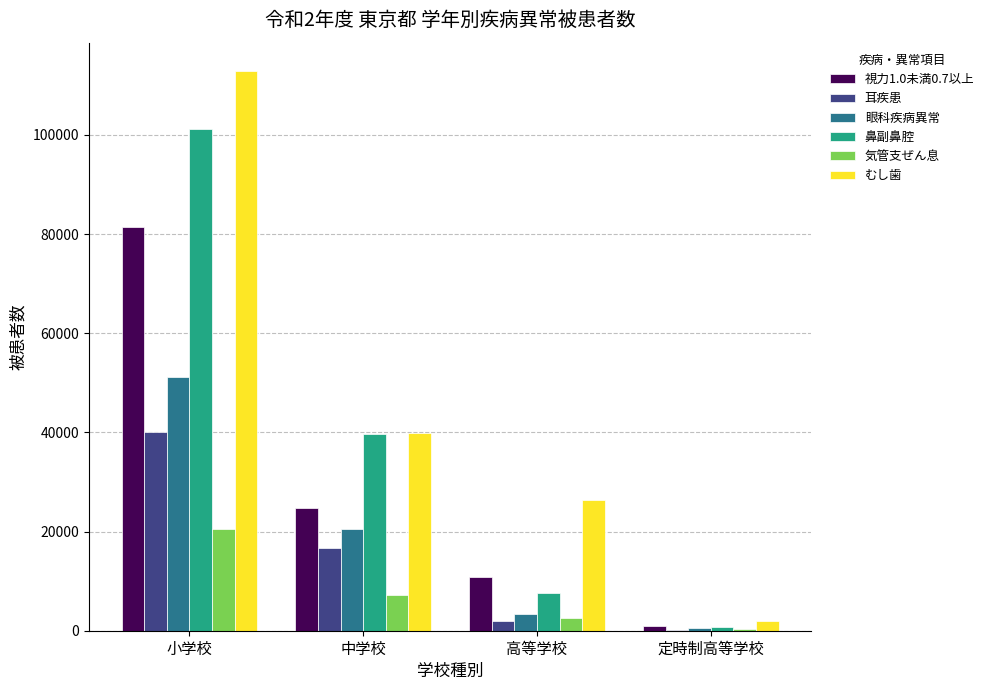

What are all the series names shown in the legend?

視力1.0未満0.7以上, 耳疾患, 眼科疾病異常, 鼻副鼻腔, 気管支ぜん息, むし歯